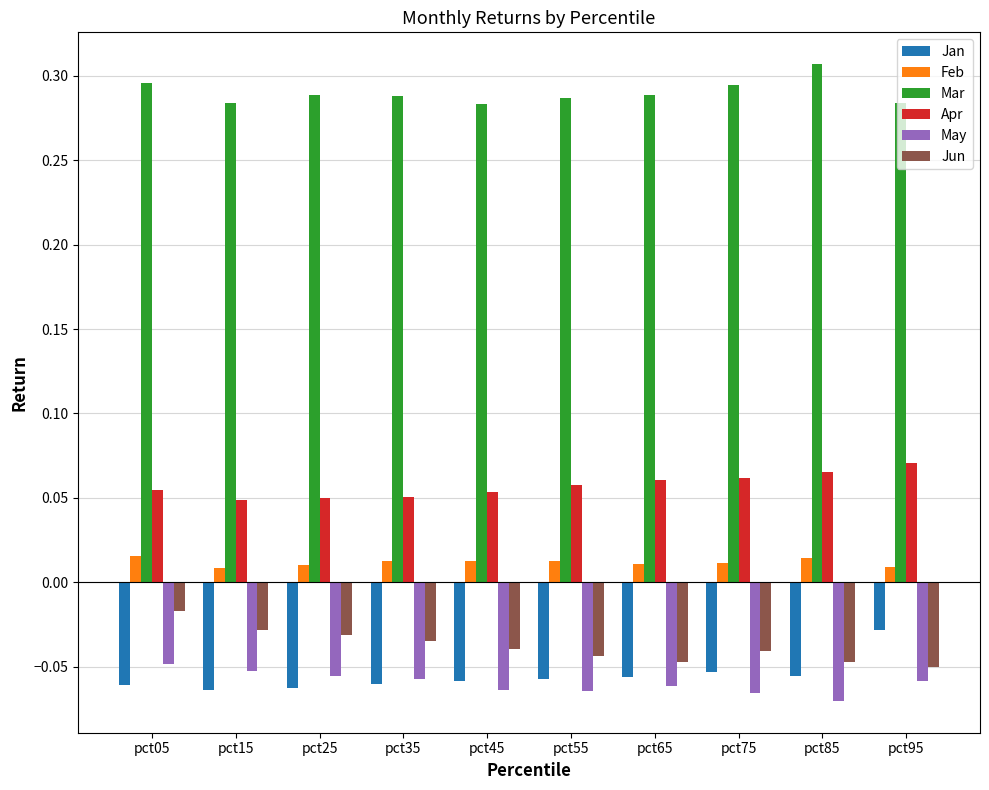

Count the Mar values in the range 0 to 1.

10